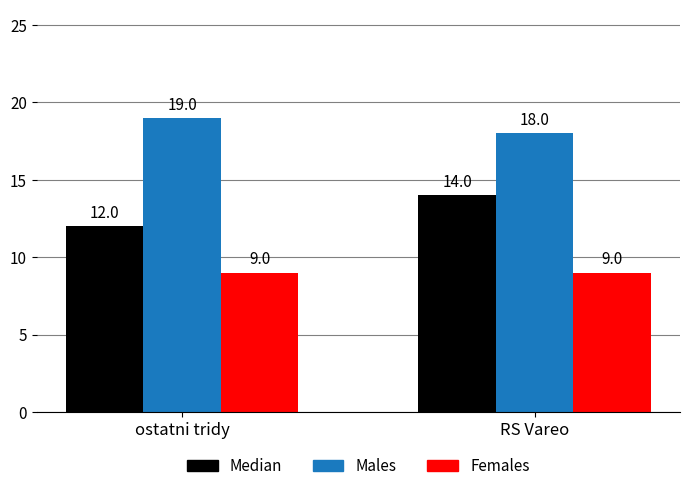

Reading left to right, what are all the values shown in this chart?

Median: ostatni tridy=12	RS Vareo=14
Males: ostatni tridy=19	RS Vareo=18
Females: ostatni tridy=9	RS Vareo=9